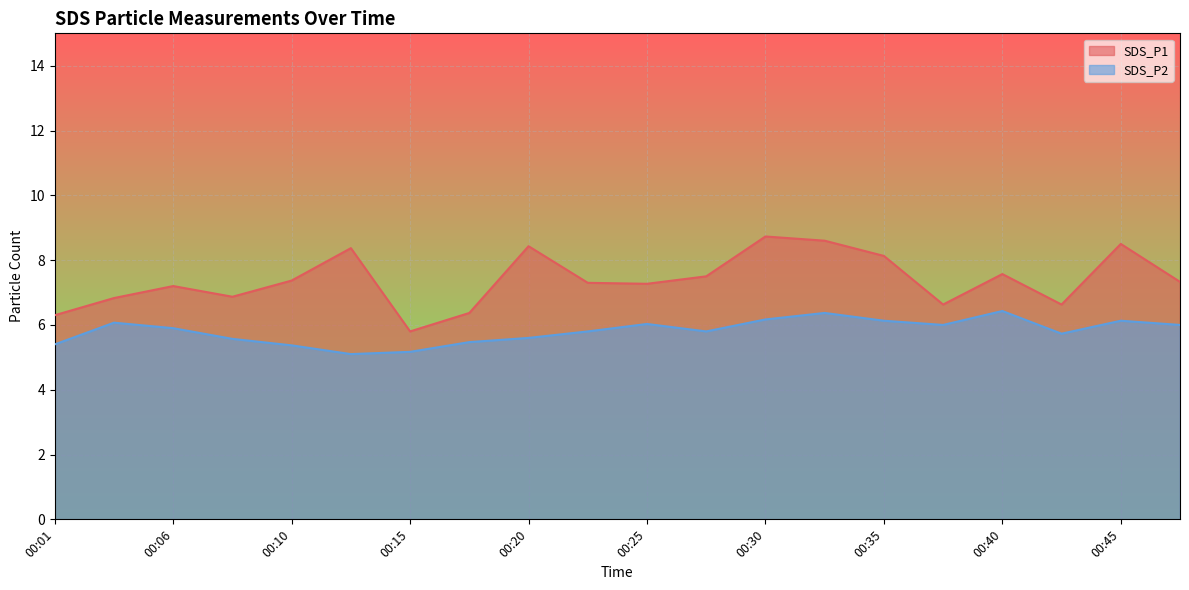

Rank the series by their average value, from lowest to highest.

SDS_P2, SDS_P1